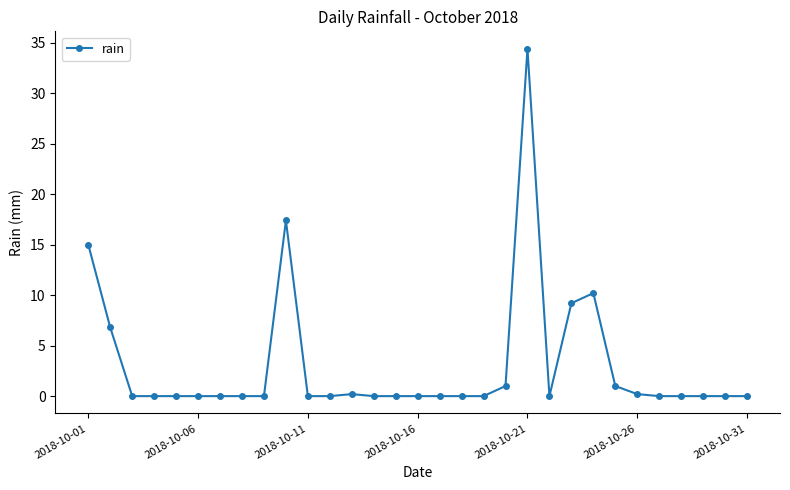

True or false: there are more than 0 points higher than both neighbors.

True